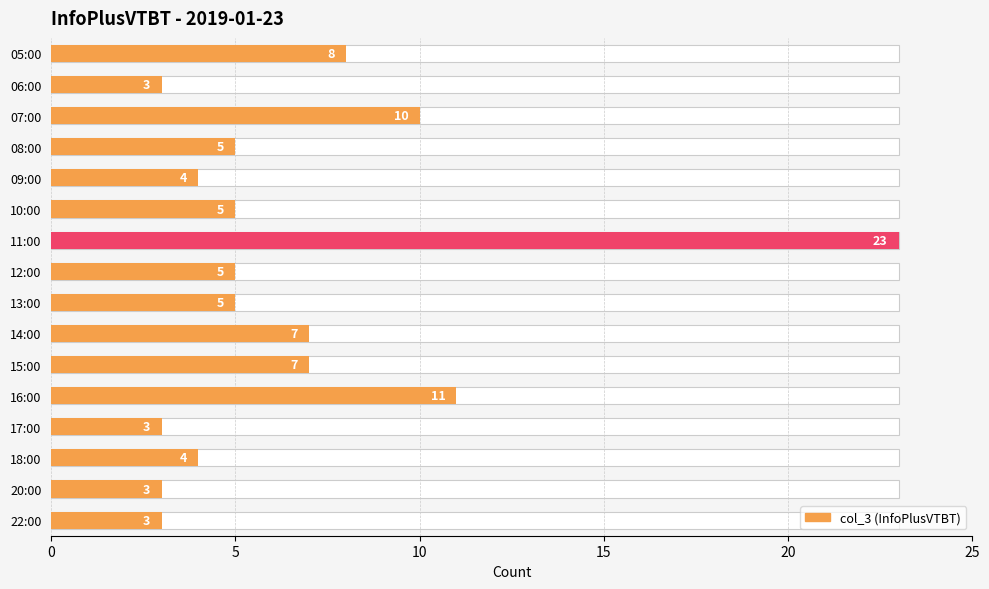

How many series are shown in this chart?

1